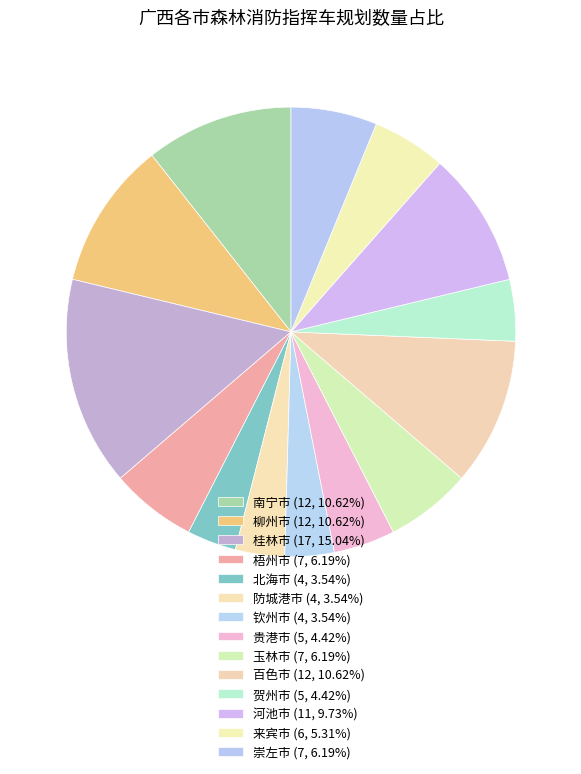

Which slice is the smallest?

北海市